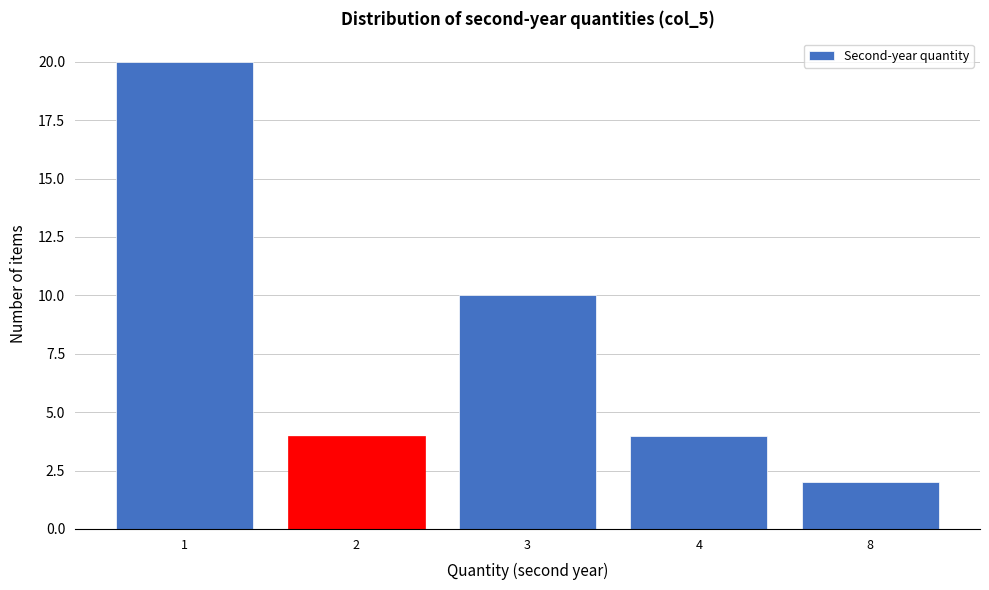

Reading left to right, transcribe all the data shown in this chart.

1=20	2=4	3=10	4=4	8=2